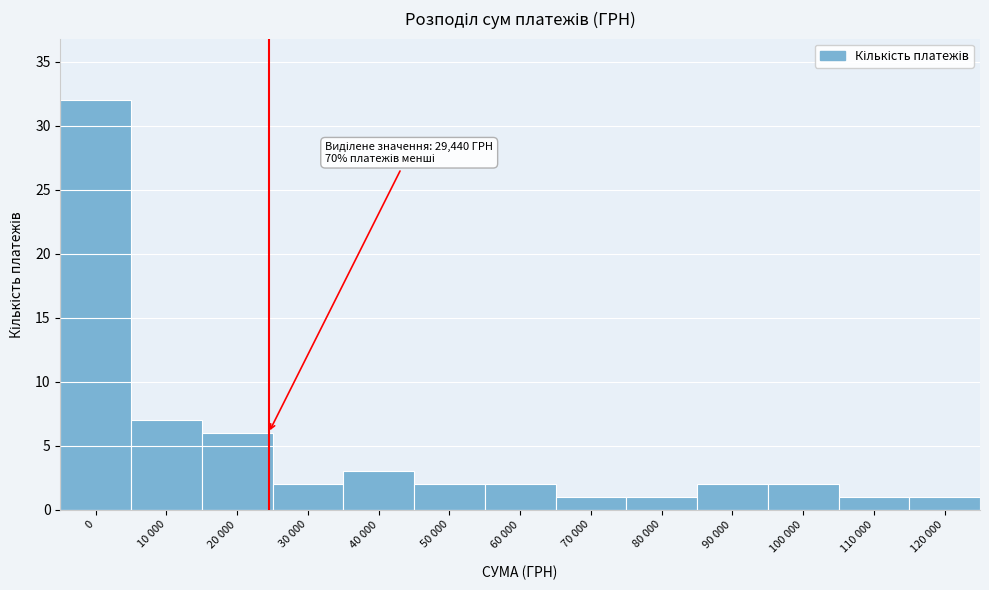

Reading left to right, what are all the values shown in this chart?

32	7	6	2	3	2	2	1	1	2	2	1	1